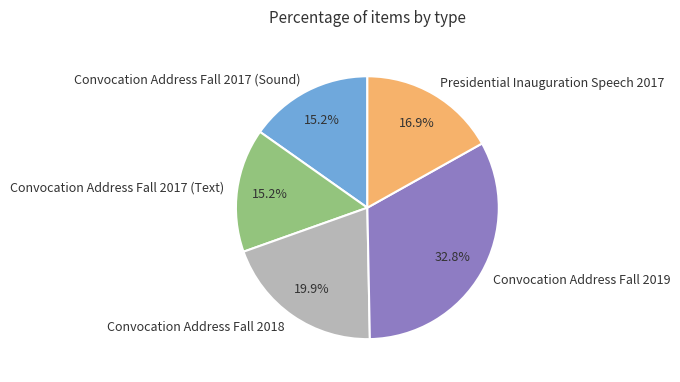

To the nearest percent, what portion does Convocation Address Fall 2018 represent?

20%